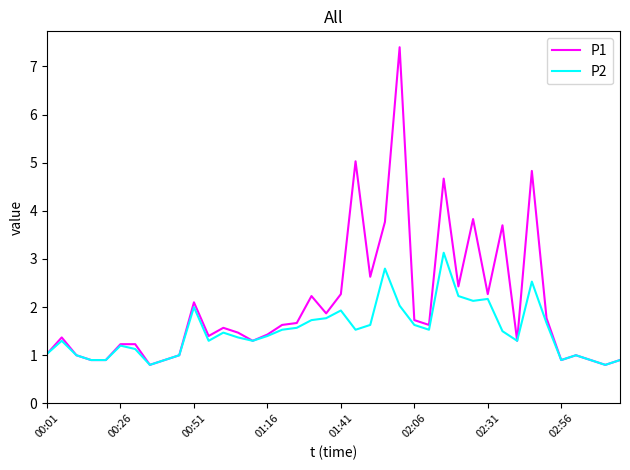

What is the highest value of the P2 series?

3.1